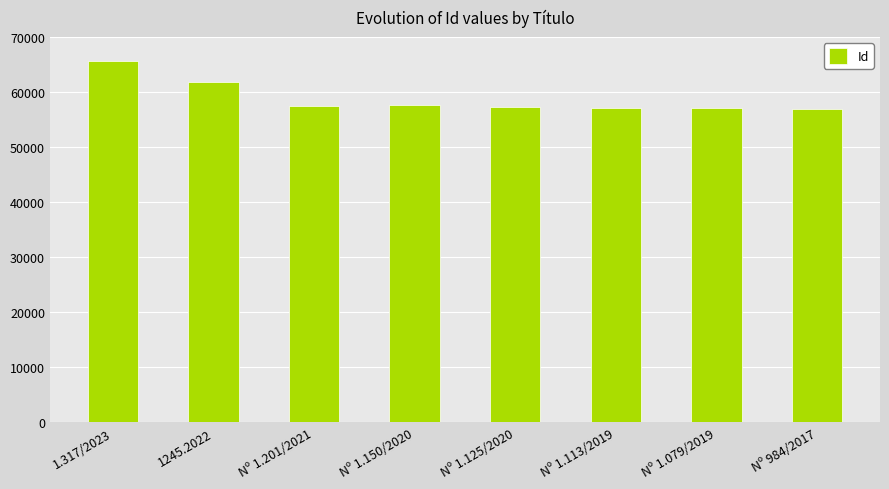

What is the label of the 4th bar from the left?

Nº 1.150/2020